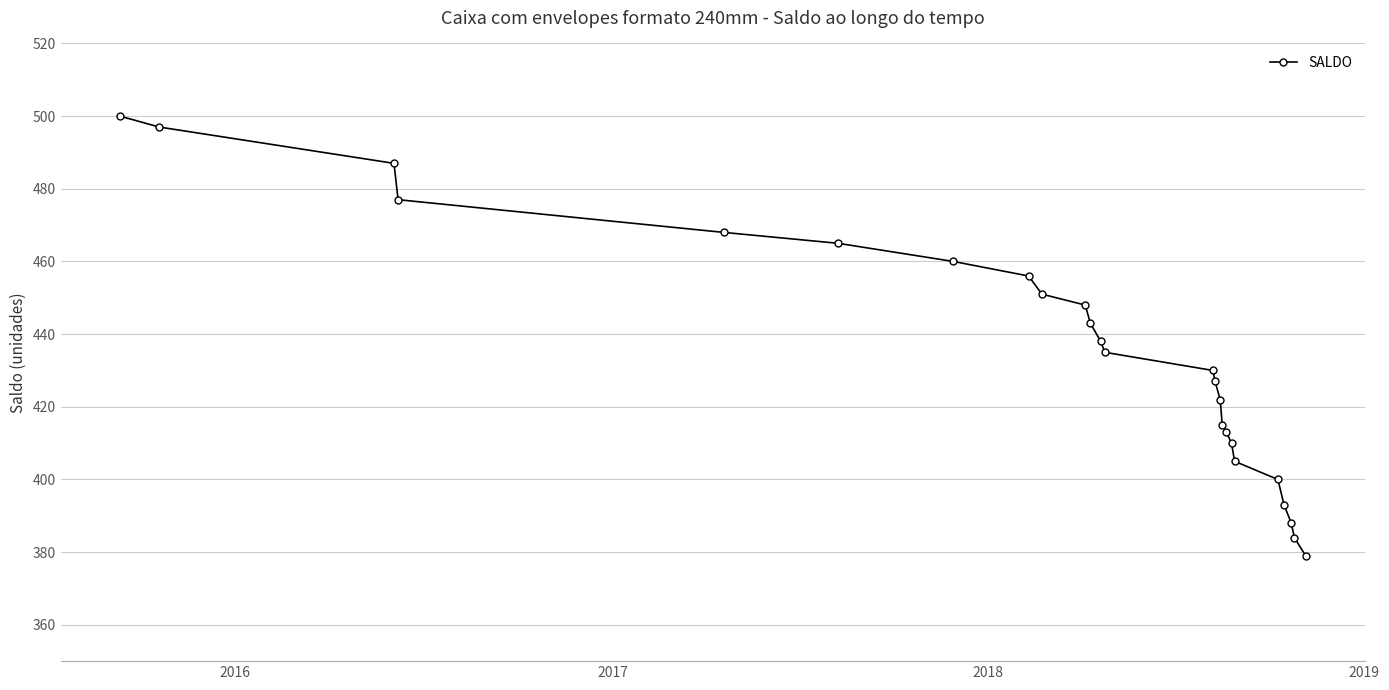

What is the greatest value displayed?

500